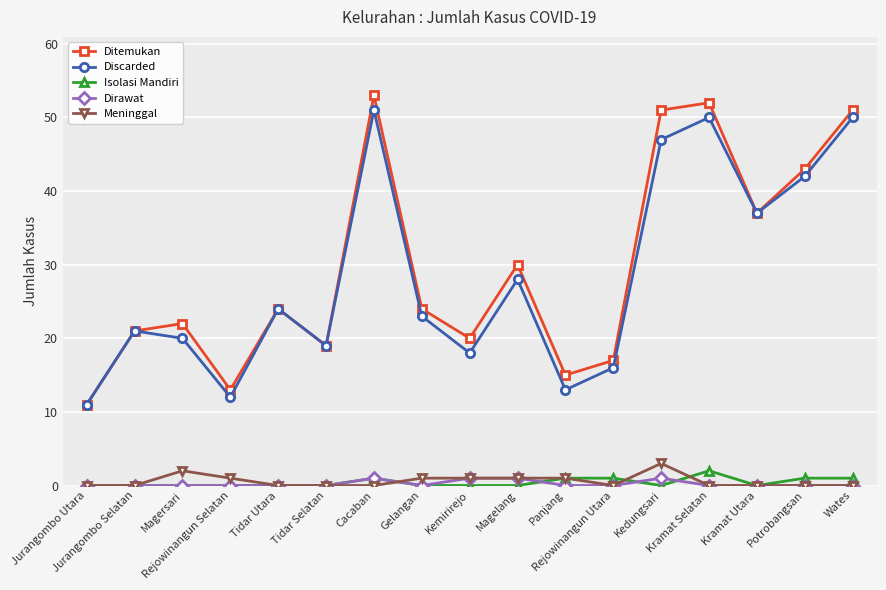

True or false: Isolasi Mandiri and Meninggal intersect in this chart.

True